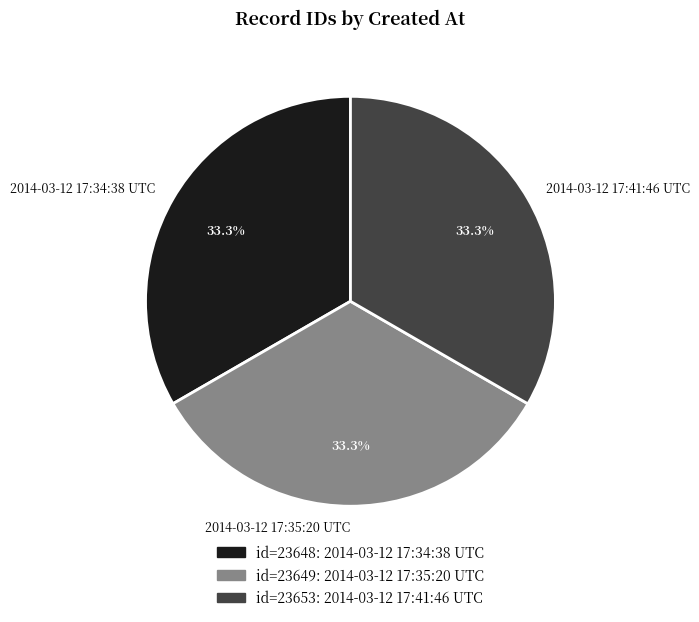

Is there any slice that represents more than half of the pie?

No